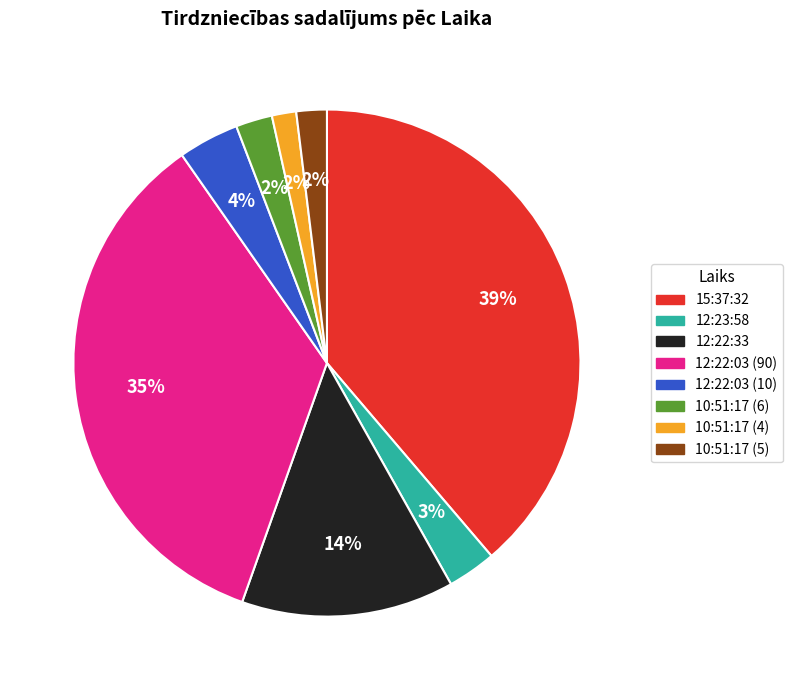

Is it true that 15:37:32 is 53% of the pie?

False